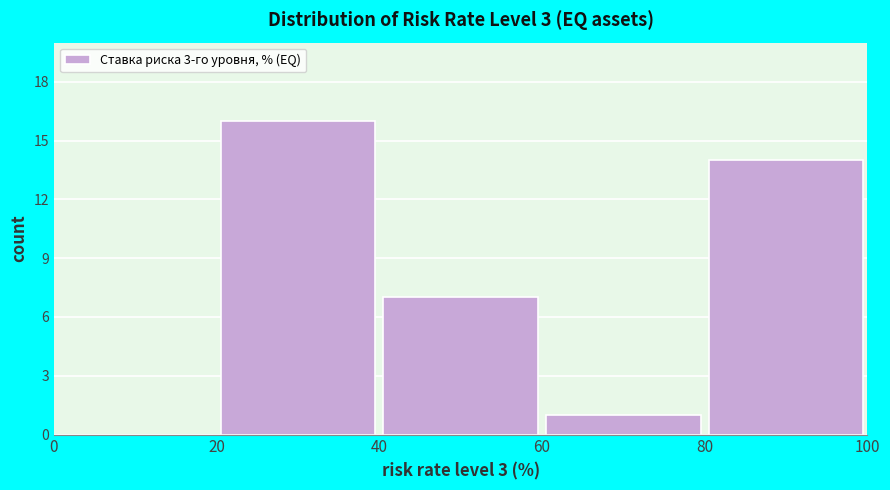

Reading left to right, list every bar in this chart as the range it spans on the x-axis followed by its height. The values are not printed on the chart, so give them approximately, as read against the axis.

0 to 20: 0
20 to 40: 16
40 to 60: 7
60 to 80: 1
80 to 100: 14